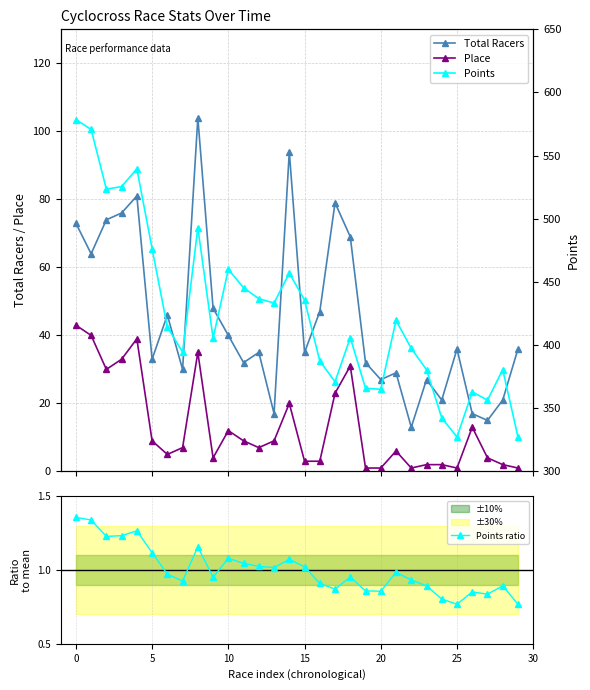

What is the difference between the Points ratio values at 25 and 13?

0.2